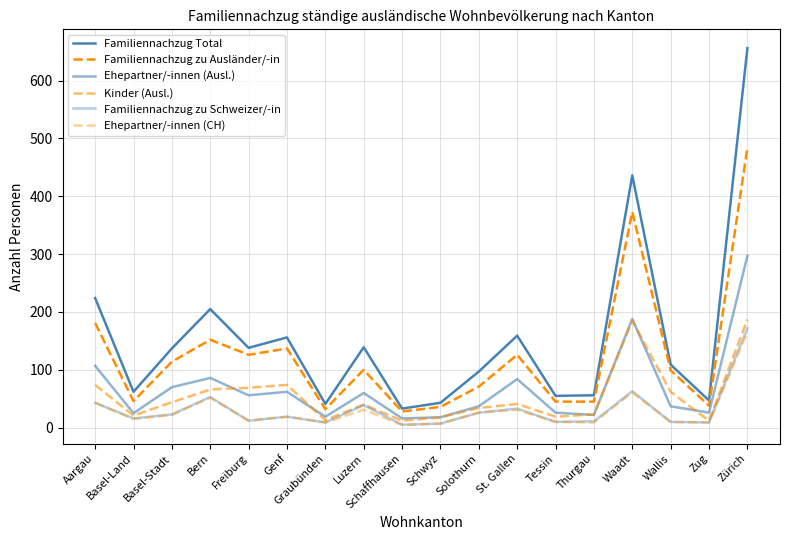

Reading left to right, extract all data points from this chart.

Familiennachzug Total: 224	62	137	205	138	156	41	139	33	43	97	159	55	56	436	109	47	656
Familiennachzug zu Ausländer/-in: 181	46	114	152	126	137	32	100	28	36	71	126	45	45	373	99	38	484
Ehepartner/-innen (Ausl.): 107	25	70	86	56	62	19	60	16	18	37	84	26	22	188	37	26	297
Kinder (Ausl.): 74	21	44	66	69	74	13	40	12	18	34	41	19	23	185	62	12	187
Familiennachzug zu Schweizer/-in: 43	16	23	53	12	19	9	39	5	7	26	33	10	11	63	10	9	172
Ehepartner/-innen (CH): 43	15	22	52	12	19	9	31	5	7	26	31	10	9	61	10	9	165